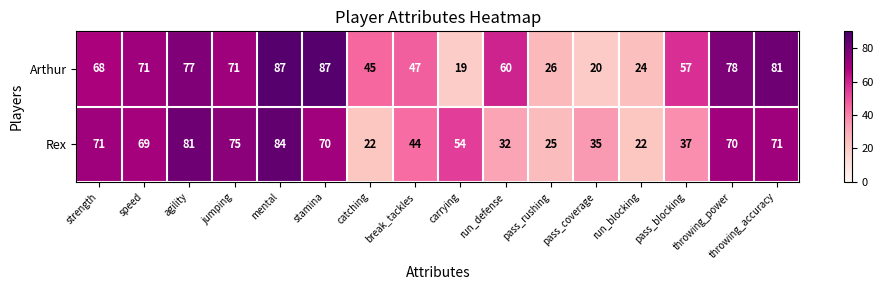

List the series in order of their overall mean, lowest first.

Rex, Arthur